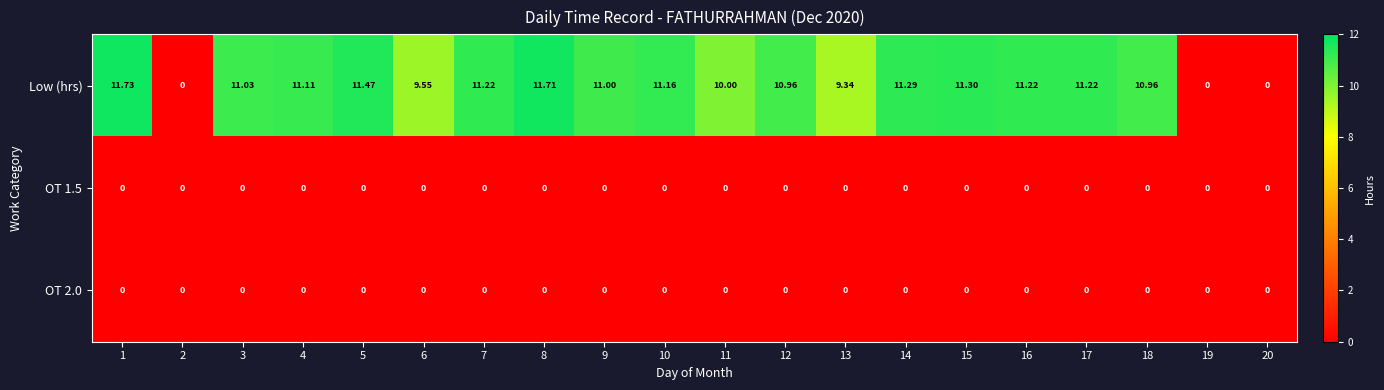

What is the total value across all series at 1?

11.7